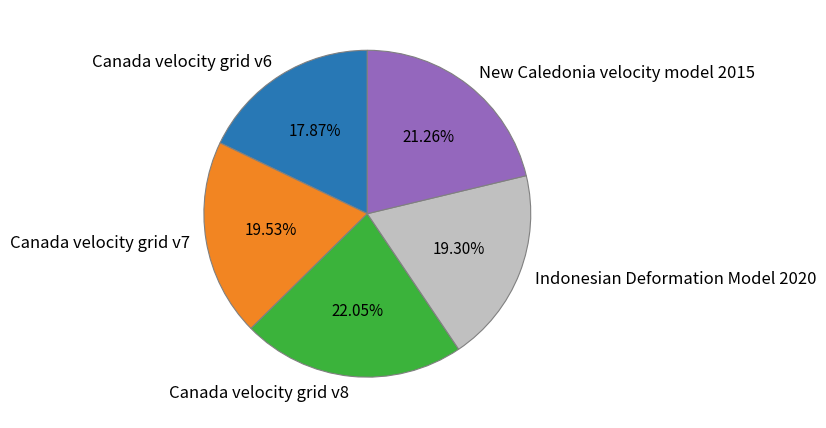

Combined, do Canada velocity grid v8 and Canada velocity grid v6 account for over 50%?

No